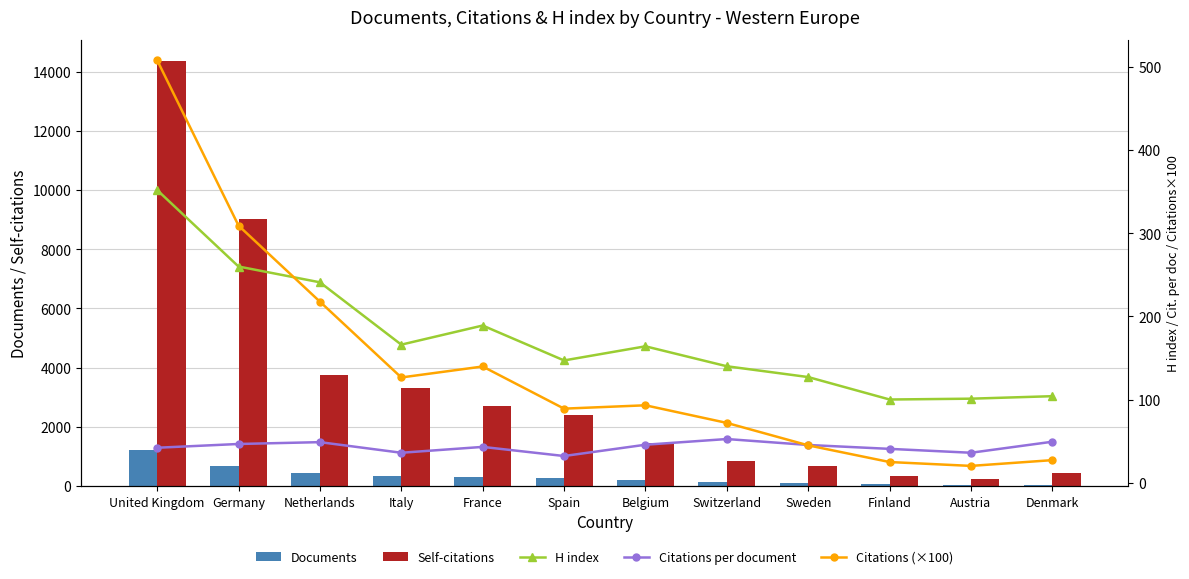

What is the label of the 3rd bar from the left?

Netherlands